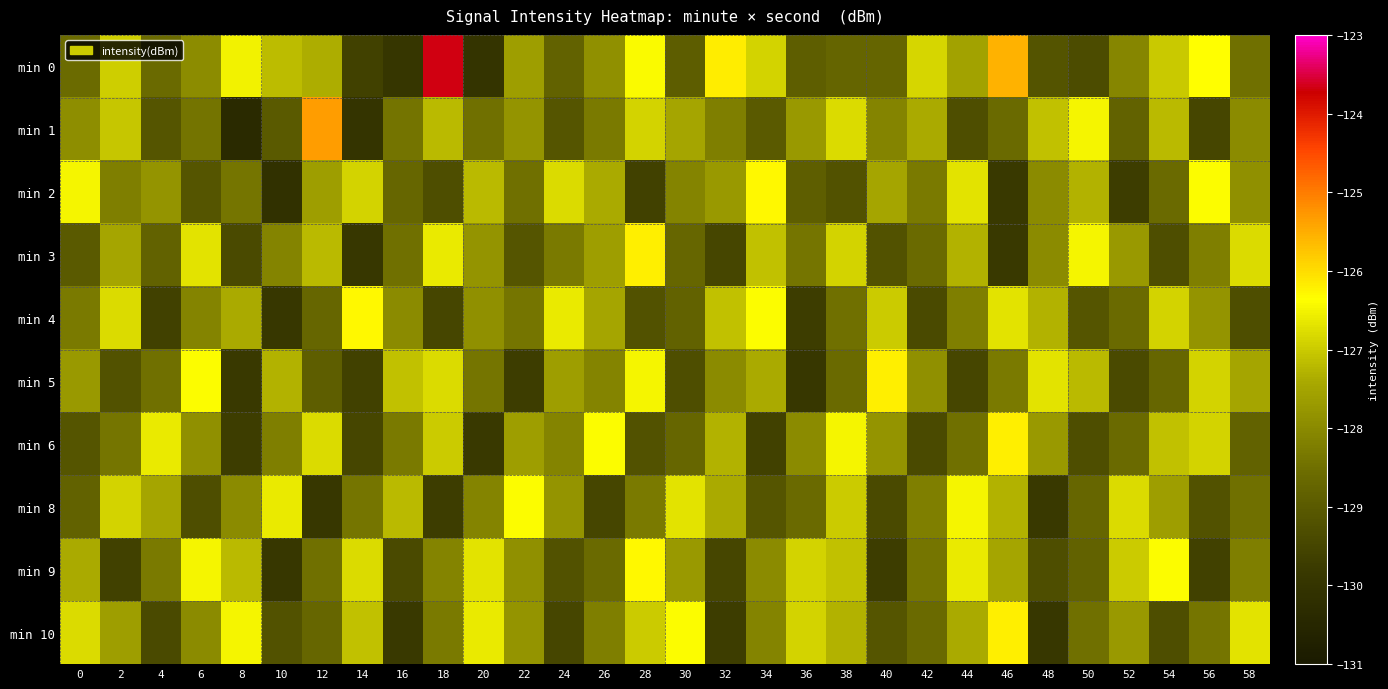

Which series has the widest spread of values?

min 0